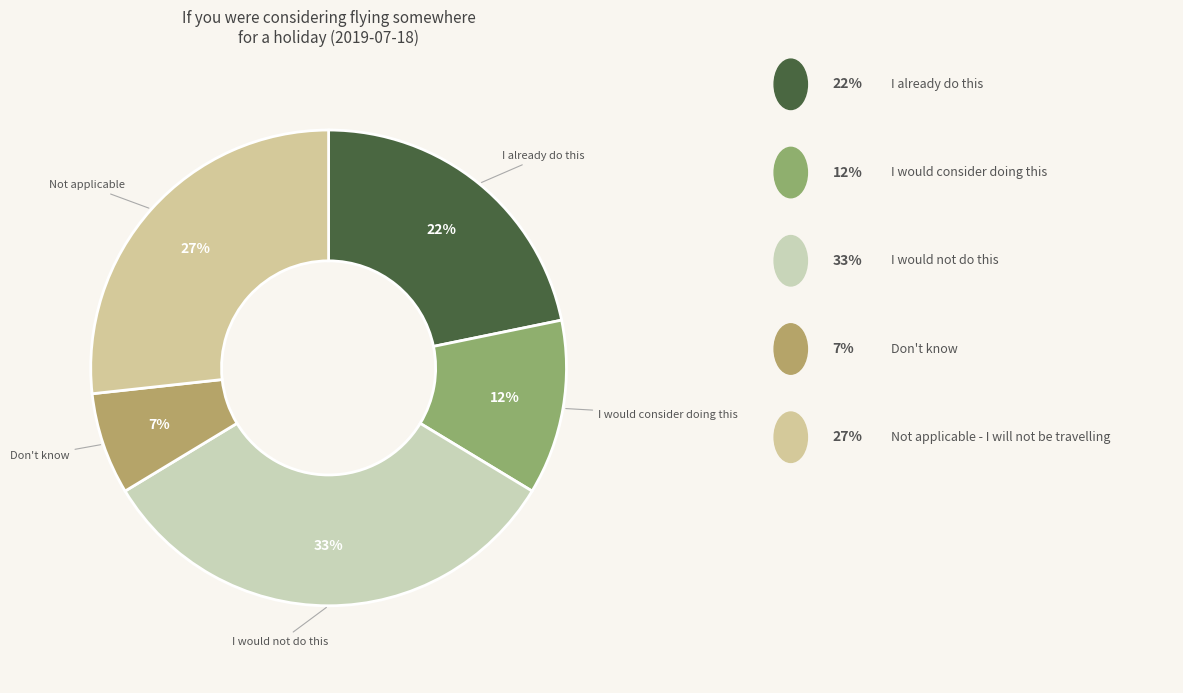

What is the largest slice in the pie chart?

I would not do this